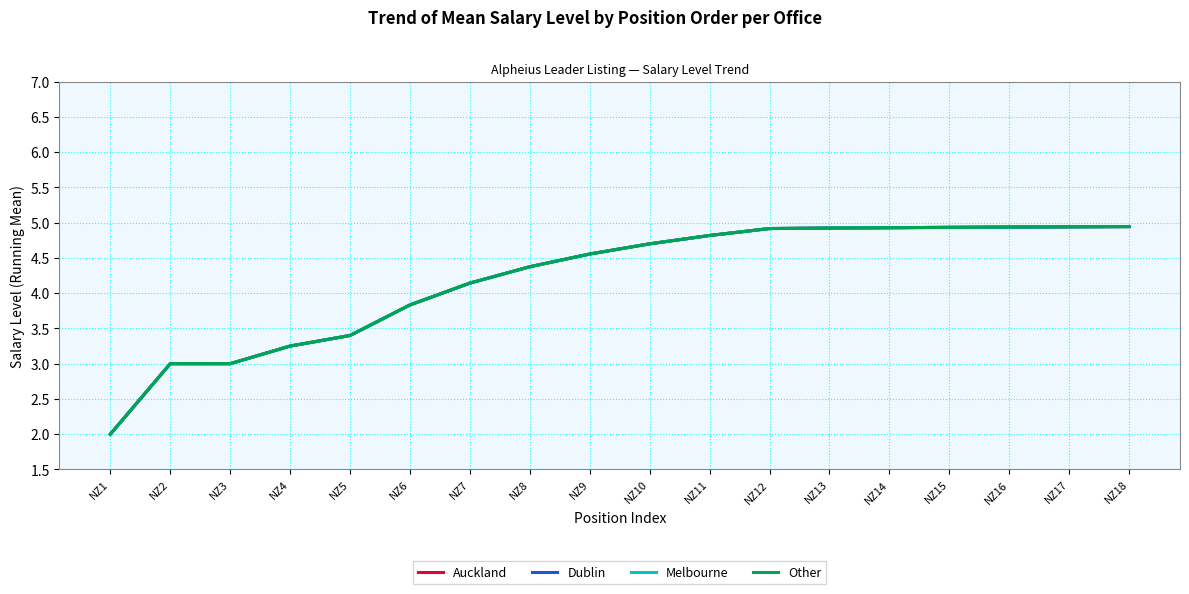

Where is Melbourne nearest to the value 3?

NZ2